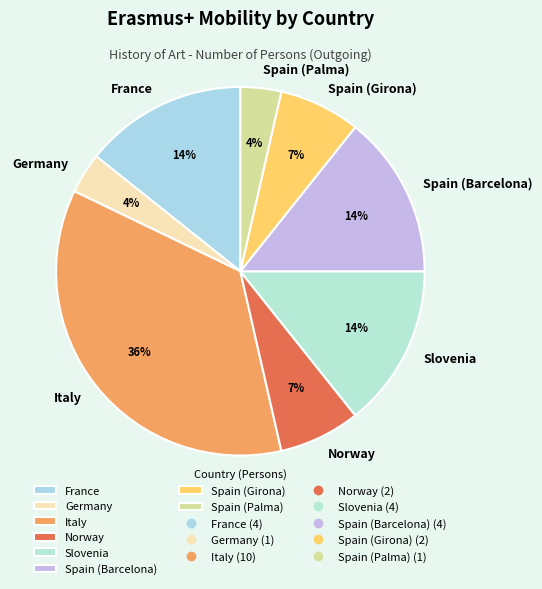

Which slice is the largest?

Italy